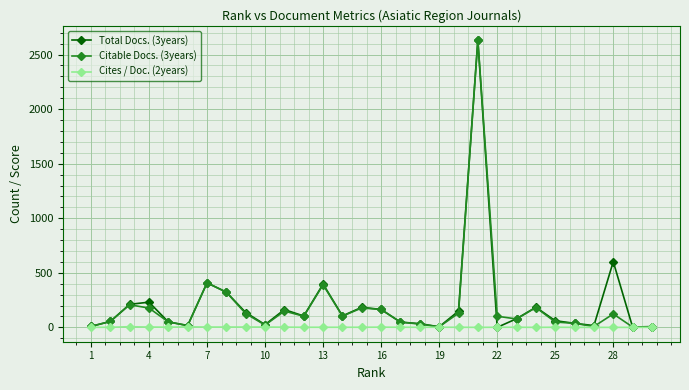

What are all the series names shown in the legend?

Total Docs. (3years), Citable Docs. (3years), Cites / Doc. (2years)